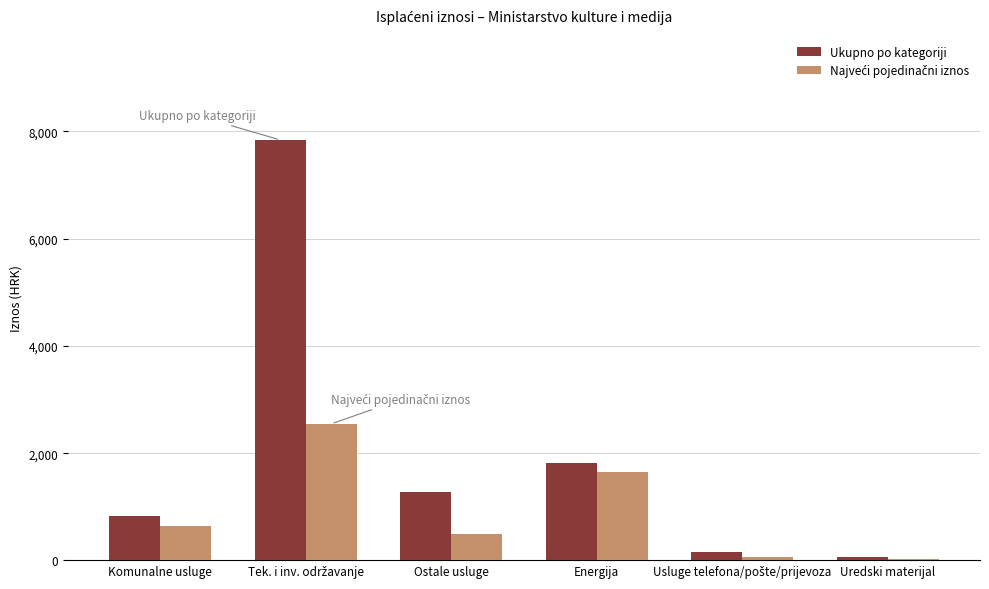

What is the sum of all Ukupno po kategoriji values?

12003.1